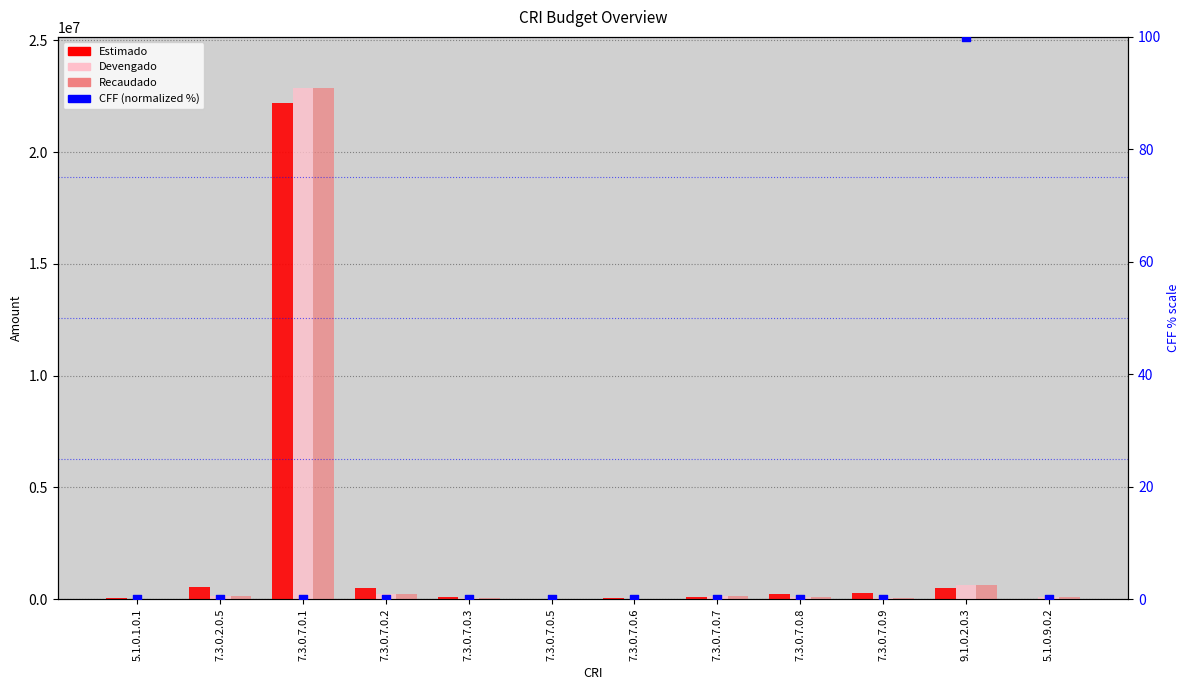

What are all the series names shown in the legend?

Estimado, Devengado, Recaudado, CFF (normalized %)